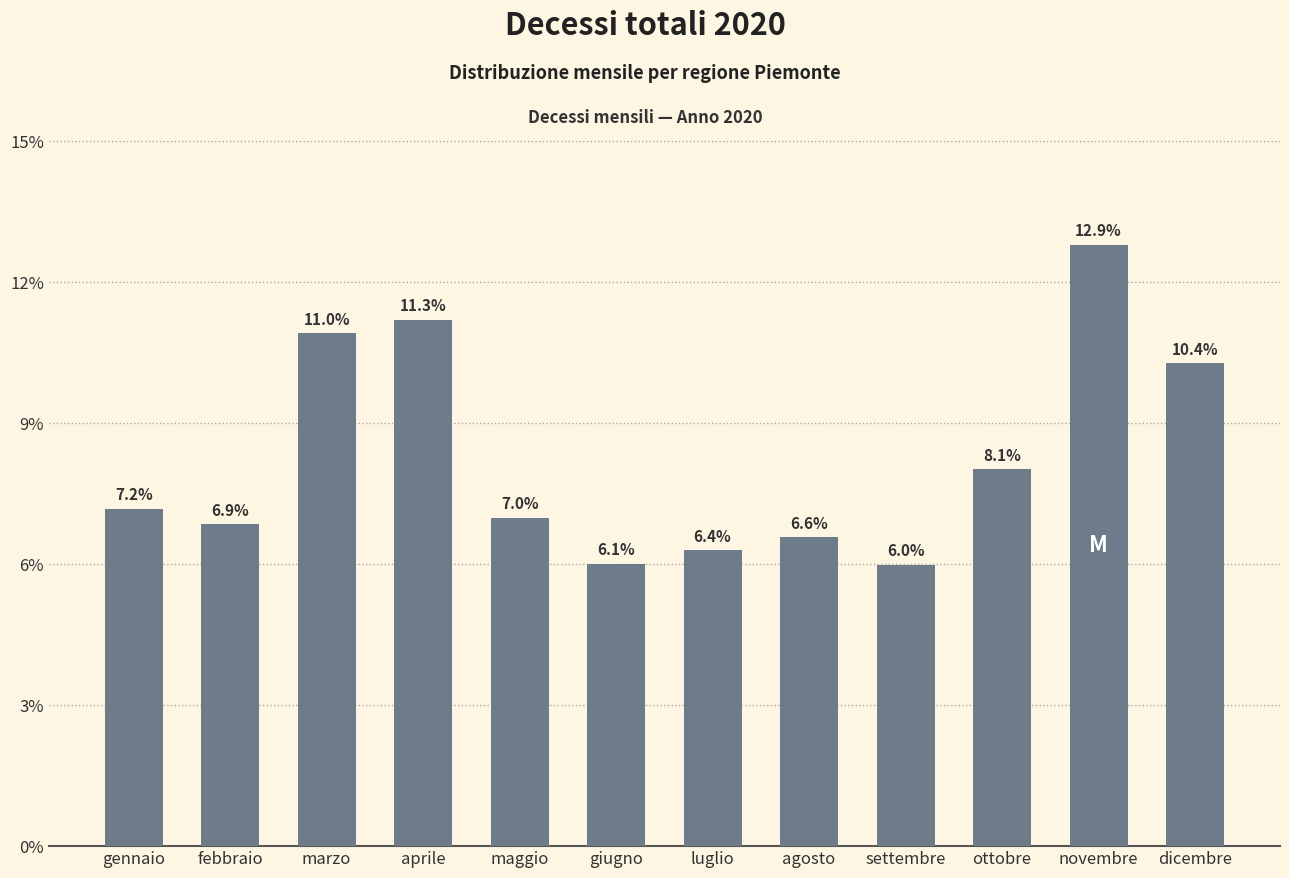

What position from the right is settembre?

4